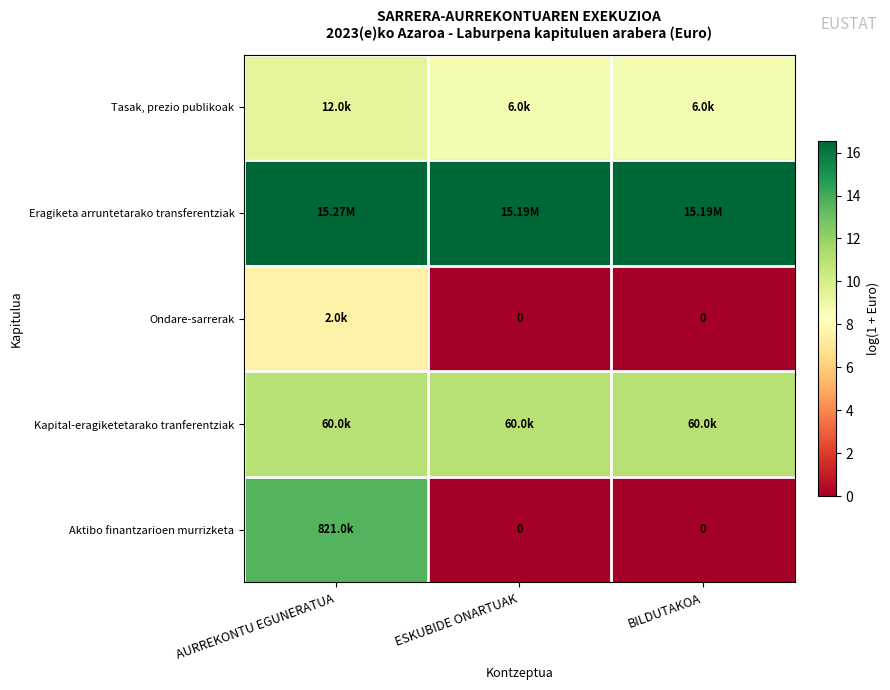

What is the greatest value displayed?

16.5